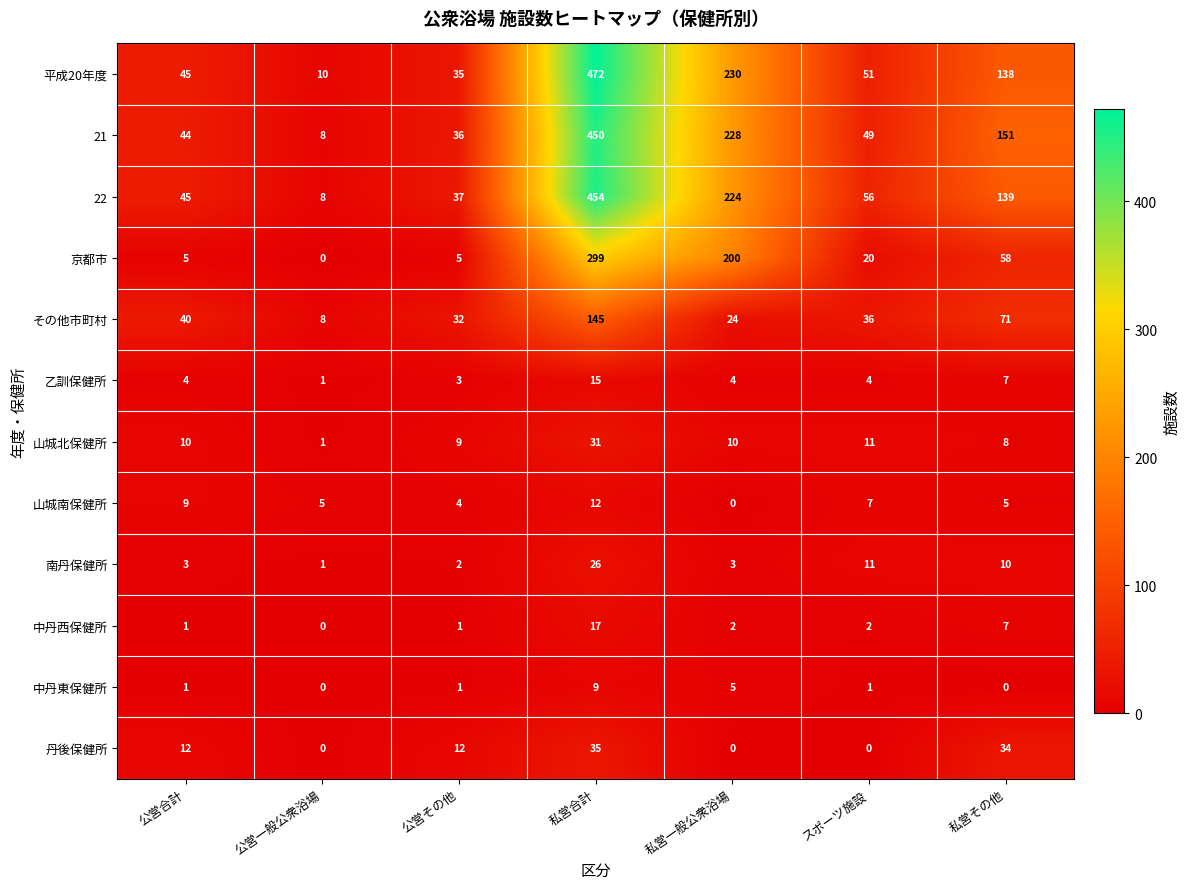

What is the total value across all series at 私営一般公衆浴場?

930